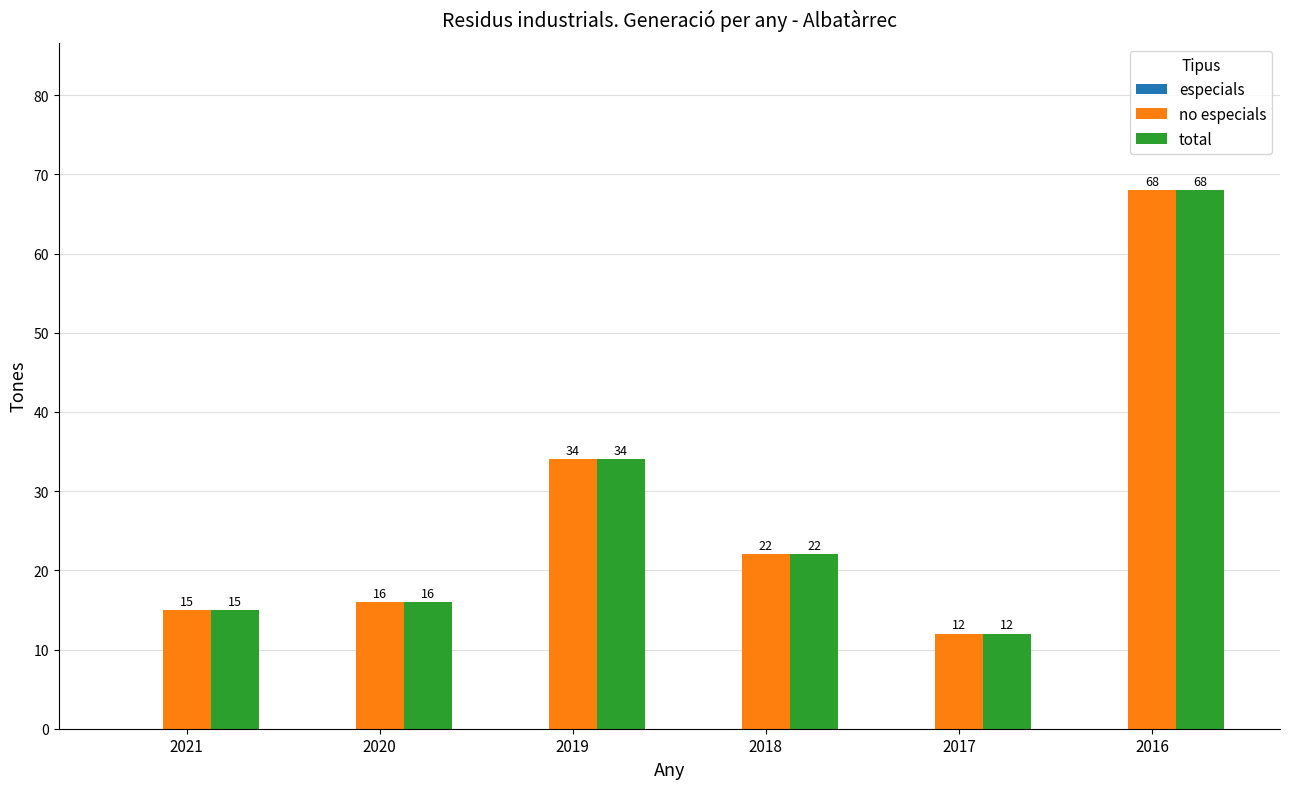

What is the sum of the total values at 2018 and 2019?

56